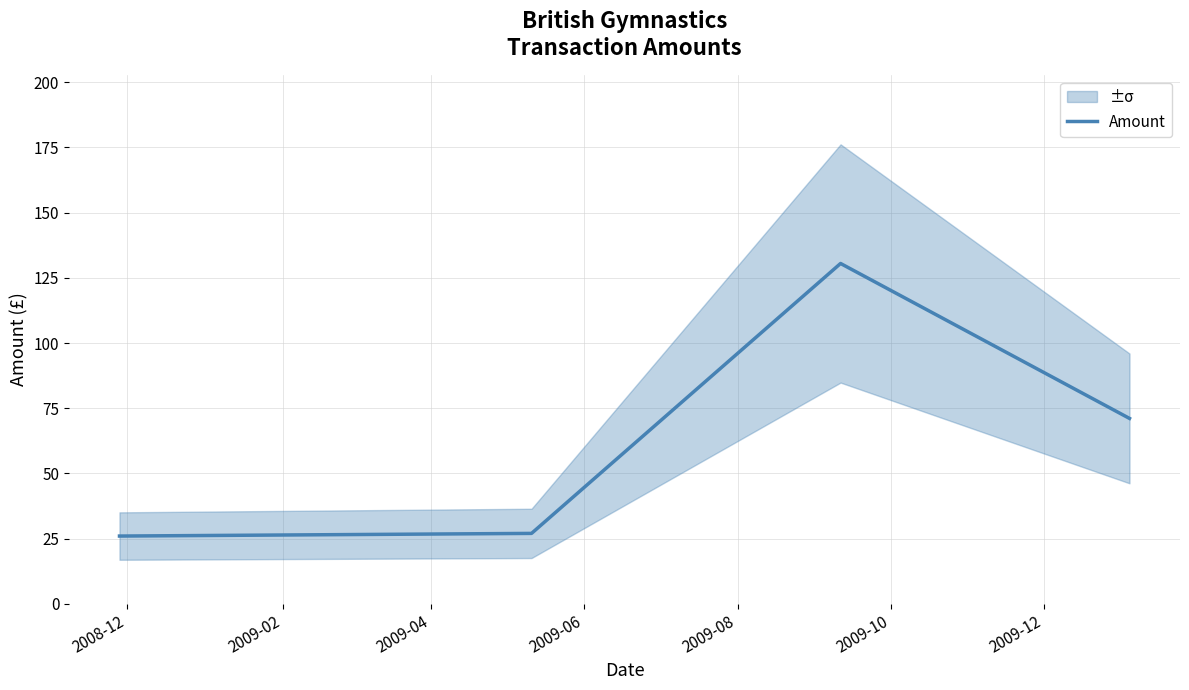

True or false: Amount has more than 0 interior local peaks.

True